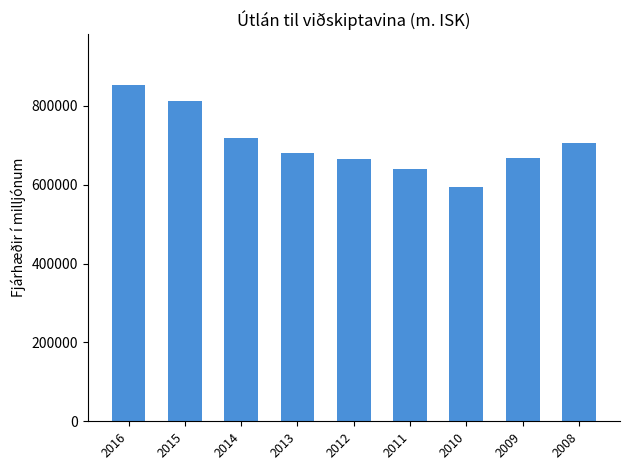

What is the sum of all values?

6334264